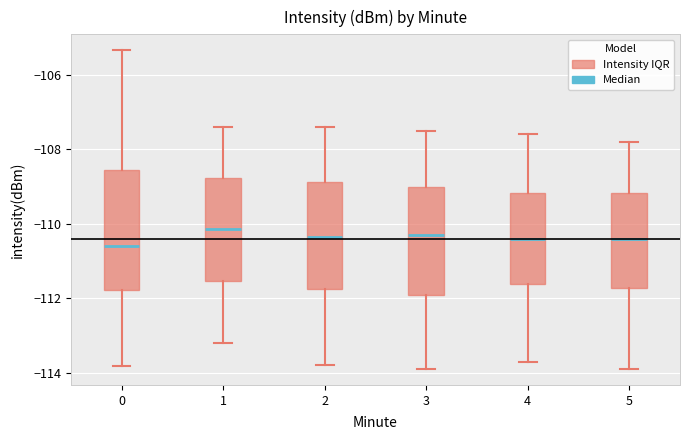

Reading left to right, transcribe this box plot: for each box, give where its median line is, the range the box spans, and where its two whiskers end, as read against the y-axis. The values are not printed on the chart, so give them approximately, as read against the axis.

0: median -110.6, box -111.8 to -108.6, whiskers -113.8 to -105.4
1: median -110.2, box -111.6 to -108.8, whiskers -113.2 to -107.4
2: median -110.4, box -111.8 to -108.8, whiskers -113.8 to -107.4
3: median -110.2, box -112.0 to -109.0, whiskers -113.8 to -107.4
4: median -110.4, box -111.6 to -109.2, whiskers -113.6 to -107.6
5: median -110.4, box -111.8 to -109.2, whiskers -113.8 to -107.8